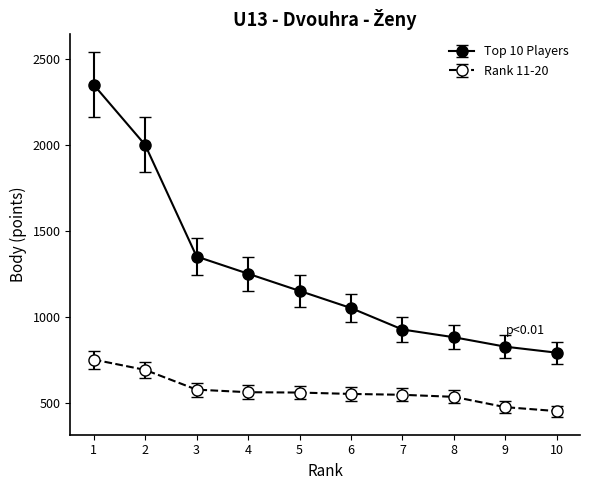

The Rank 11-20 series shows 270 at 8. True or false?

False